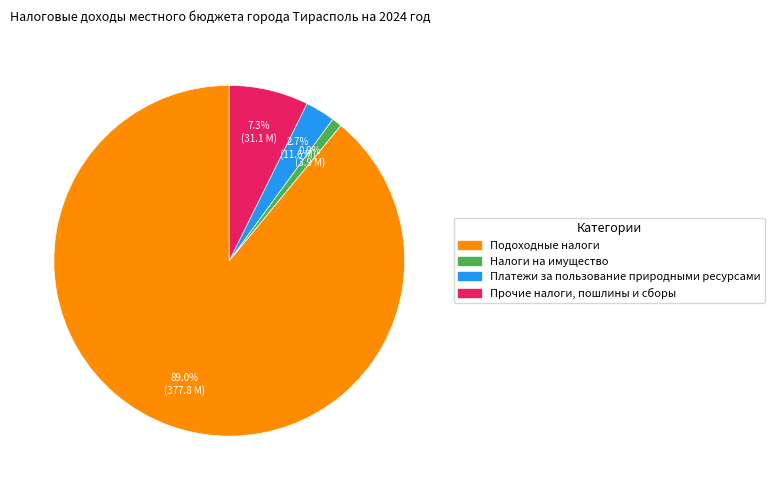

Combined, do Налоги на имущество and Подоходные налоги account for over 50%?

Yes